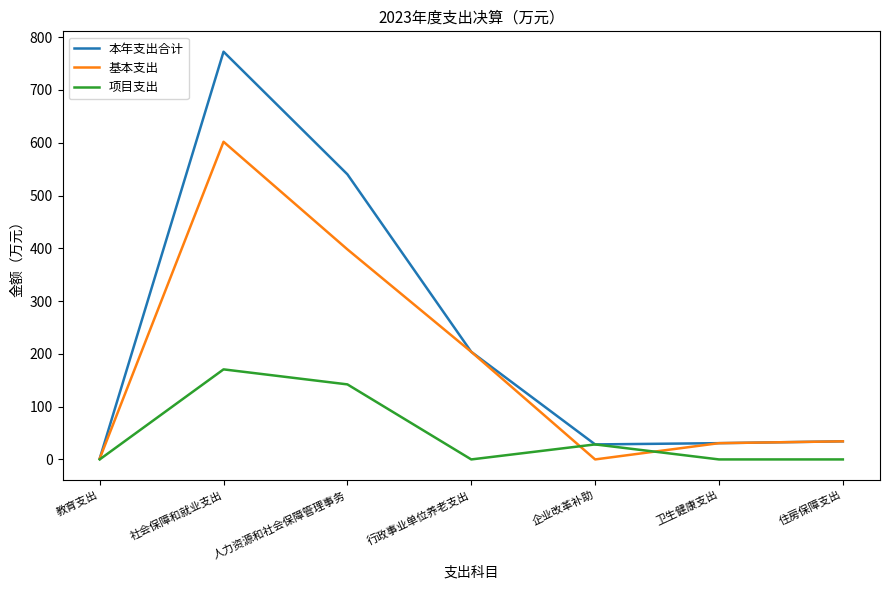

Which category has the highest value in the 基本支出 series?

社会保障和就业支出